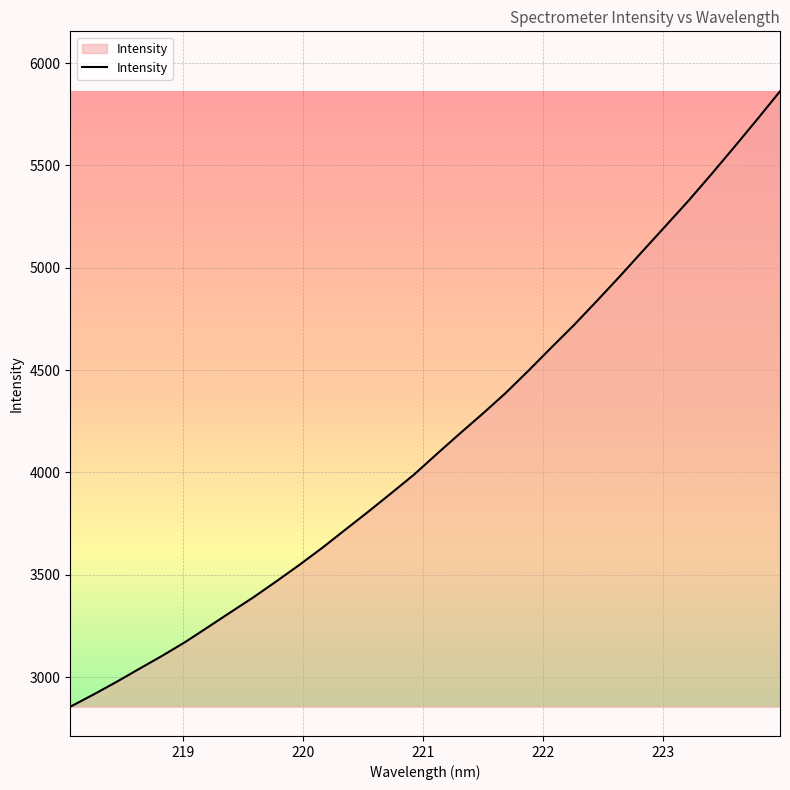

What is the minimum value shown in the chart?

2855.0